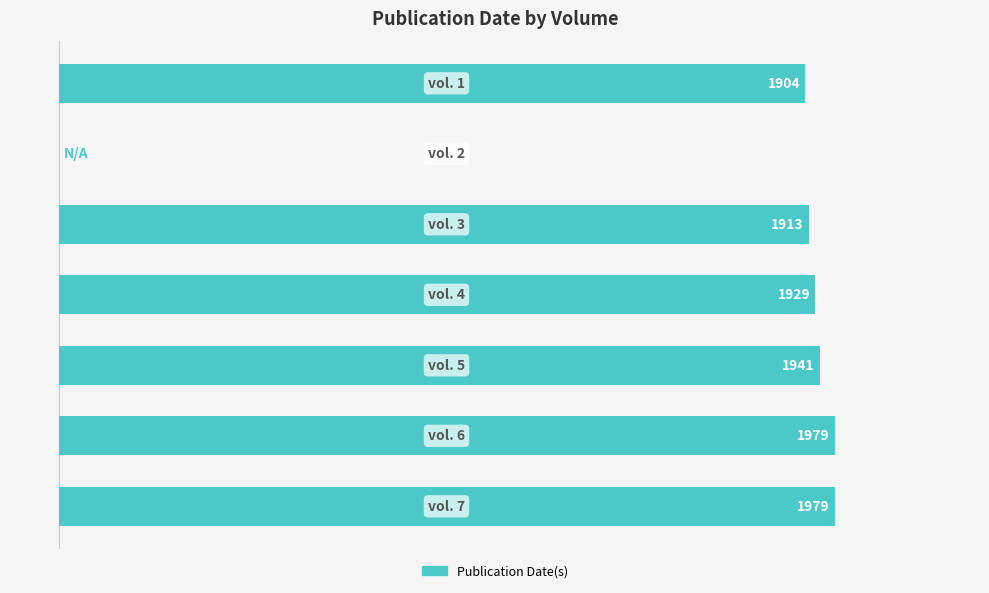

Are the bars horizontal?

Yes